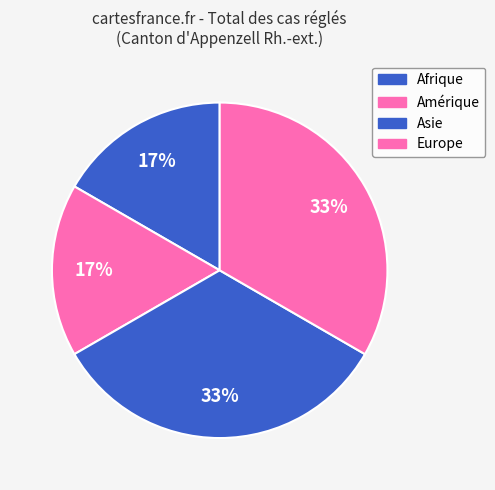

Do Amérique and Asie together represent more than half of the pie?

No